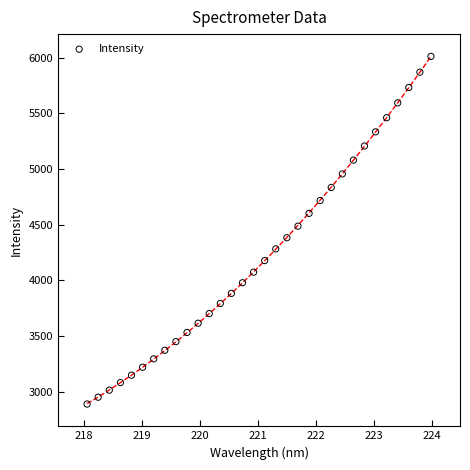

What is the range of Y values (max minus min)?

3122.9